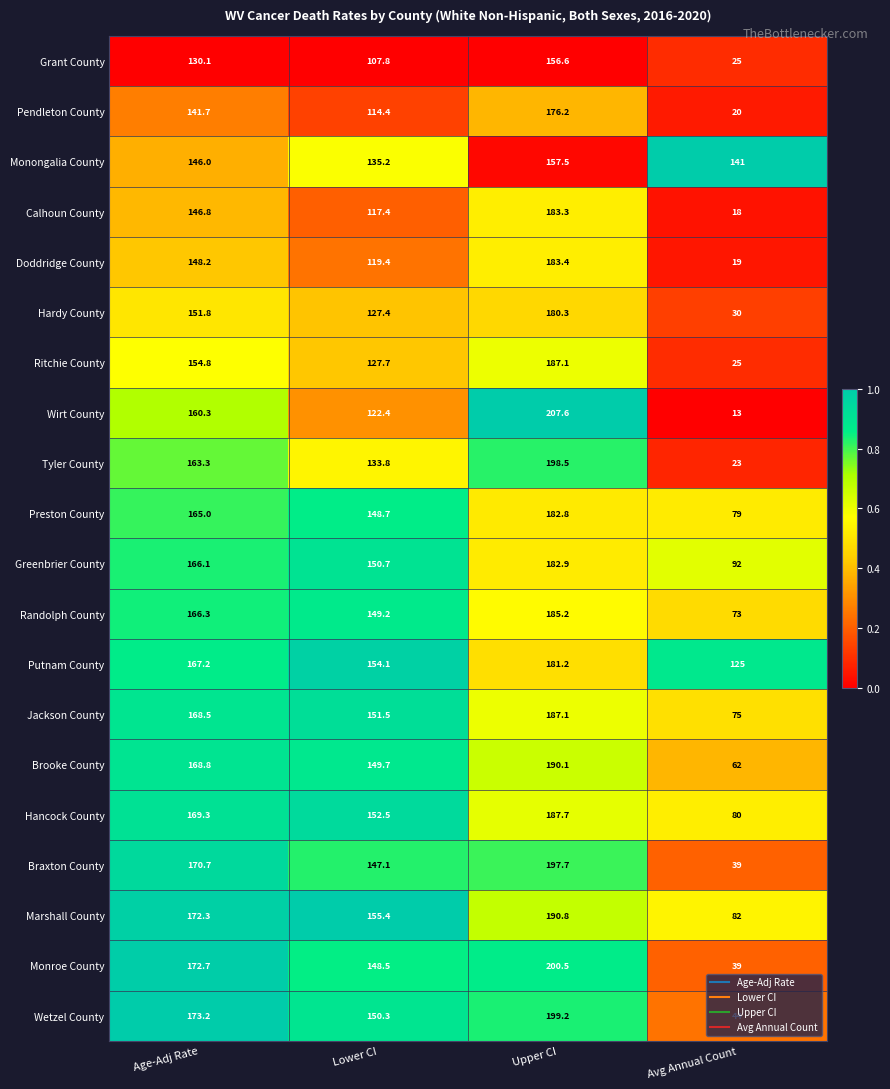

What is the greatest value displayed?

207.6